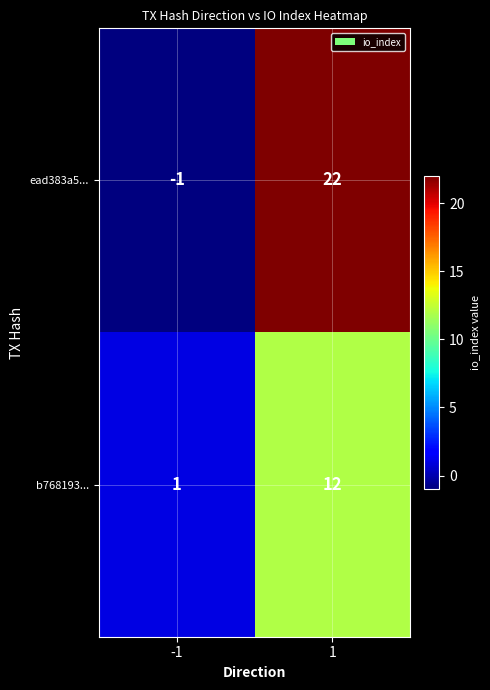

List the series in order of their overall mean, highest first.

ead383a5..., b768193...